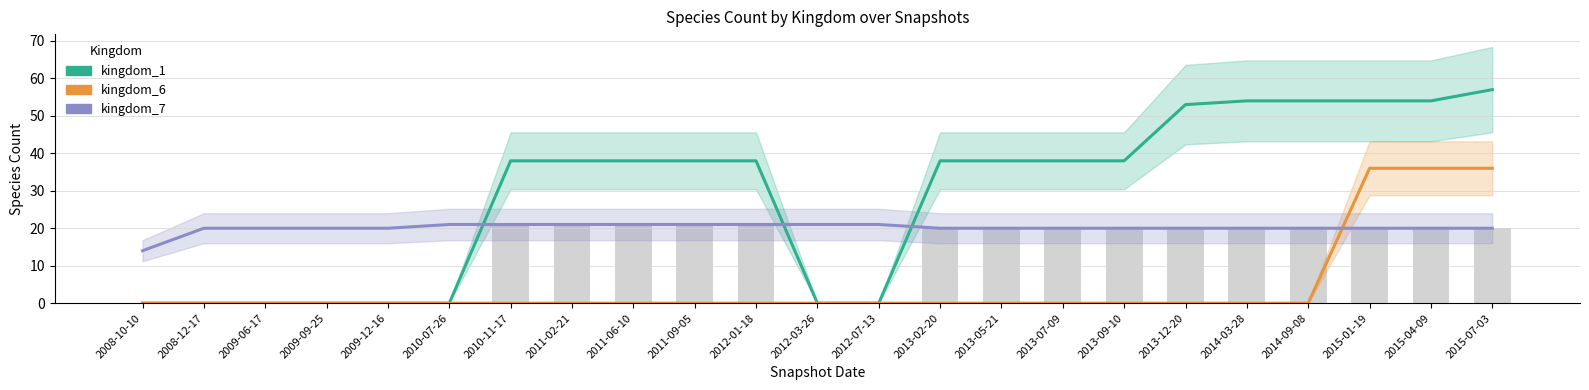

Which series has the largest total across all categories?

kingdom_1